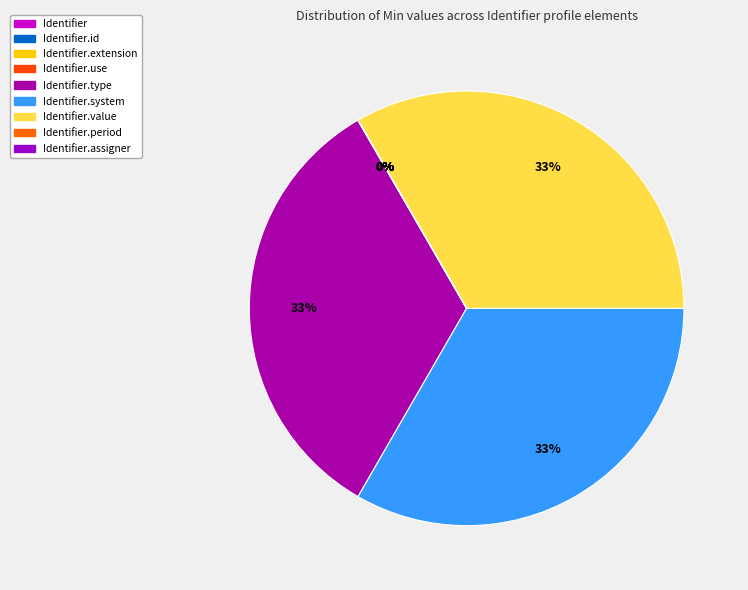

Rank the categories by value from highest to lowest.

Identifier.type, Identifier.system, Identifier.value, Identifier, Identifier.id, Identifier.extension, Identifier.use, Identifier.period, Identifier.assigner